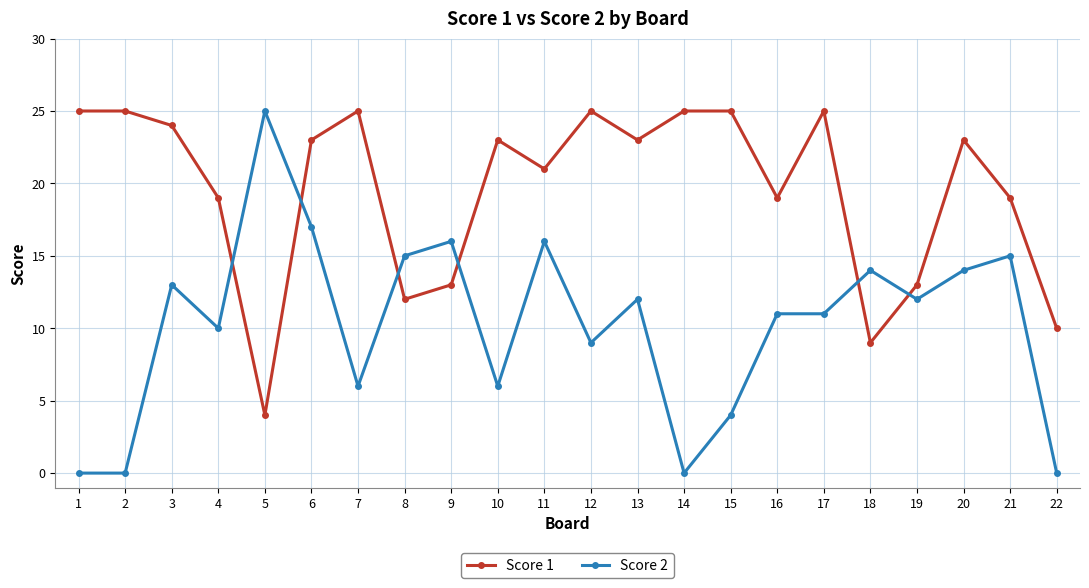

Reading right to left, extract all data points from this chart.

Score 1: 10	19	23	13	9	25	19	25	25	23	25	21	23	13	12	25	23	4	19	24	25	25
Score 2: 0	15	14	12	14	11	11	4	0	12	9	16	6	16	15	6	17	25	10	13	0	0